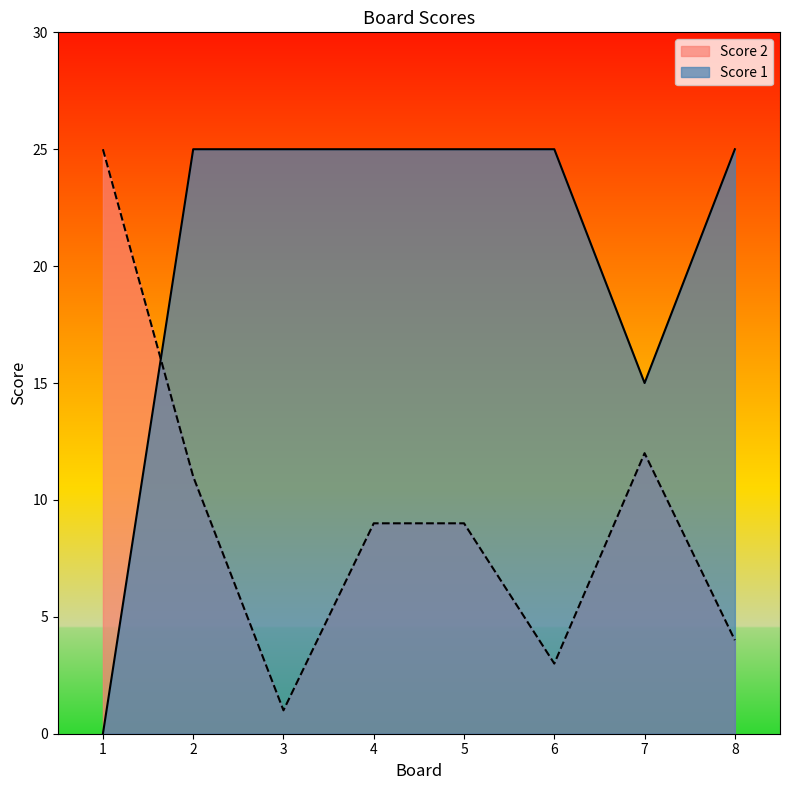

True or false: Score 1 and Score 2 intersect in this chart.

True